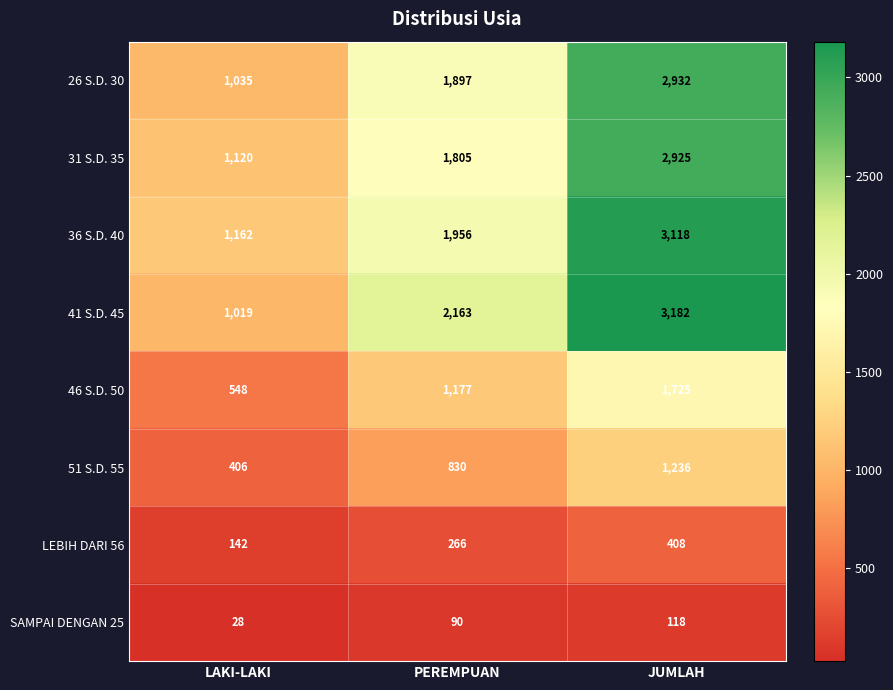

Which series has the largest total across all categories?

41 S.D. 45